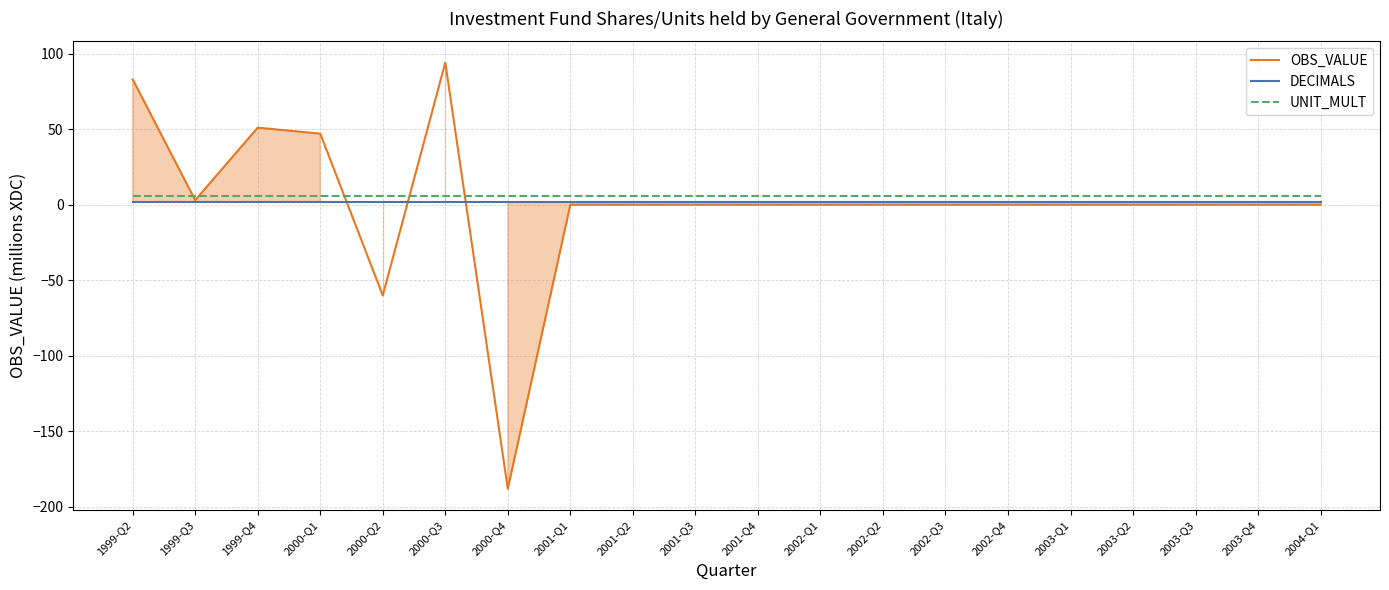

What is the highest value of the OBS_VALUE series?

94